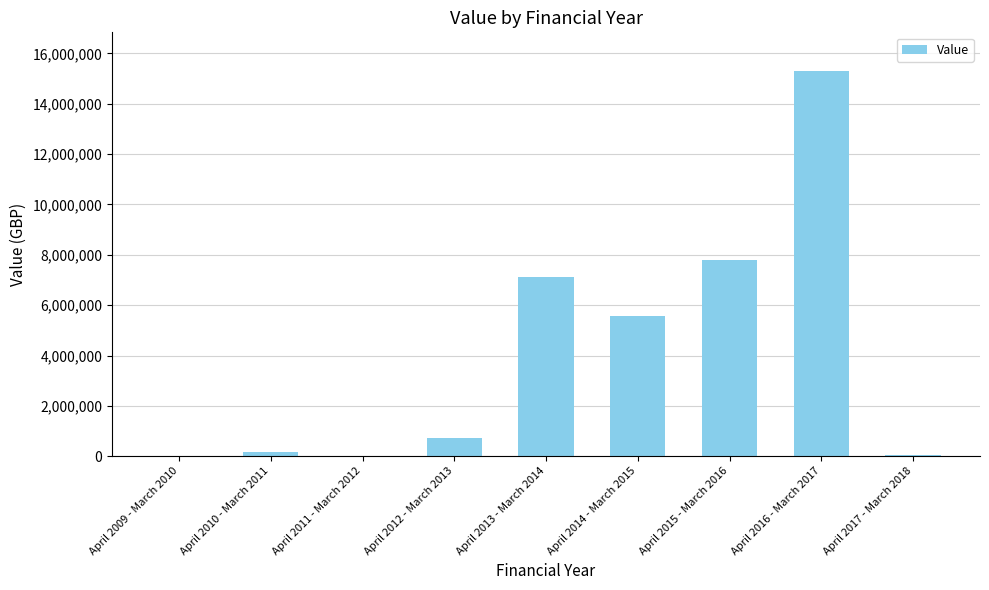

At which category does the chart reach its peak across all series?

April 2016 - March 2017